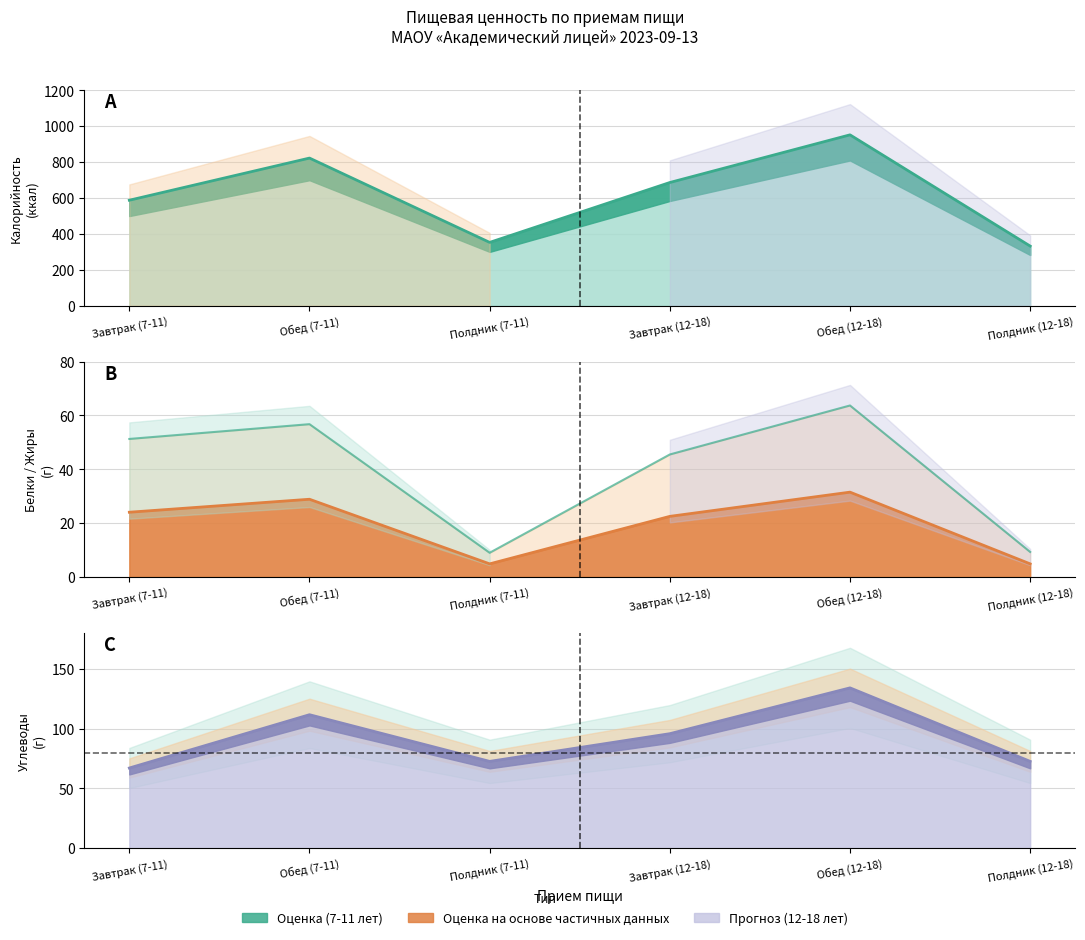

Rank the categories by Калорийность value from lowest to highest.

Полдник (12-18), Полдник (7-11), Завтрак (7-11), Завтрак (12-18), Обед (7-11), Обед (12-18)